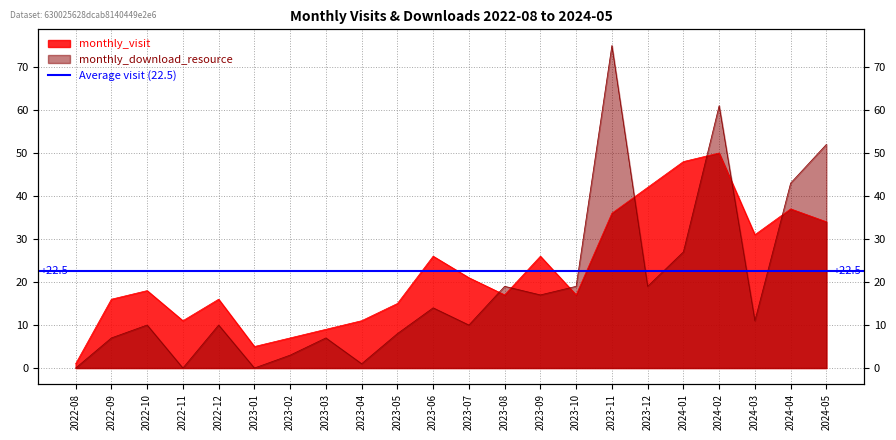

At which category does monthly_download_resource reach its first local valley?

2022-11